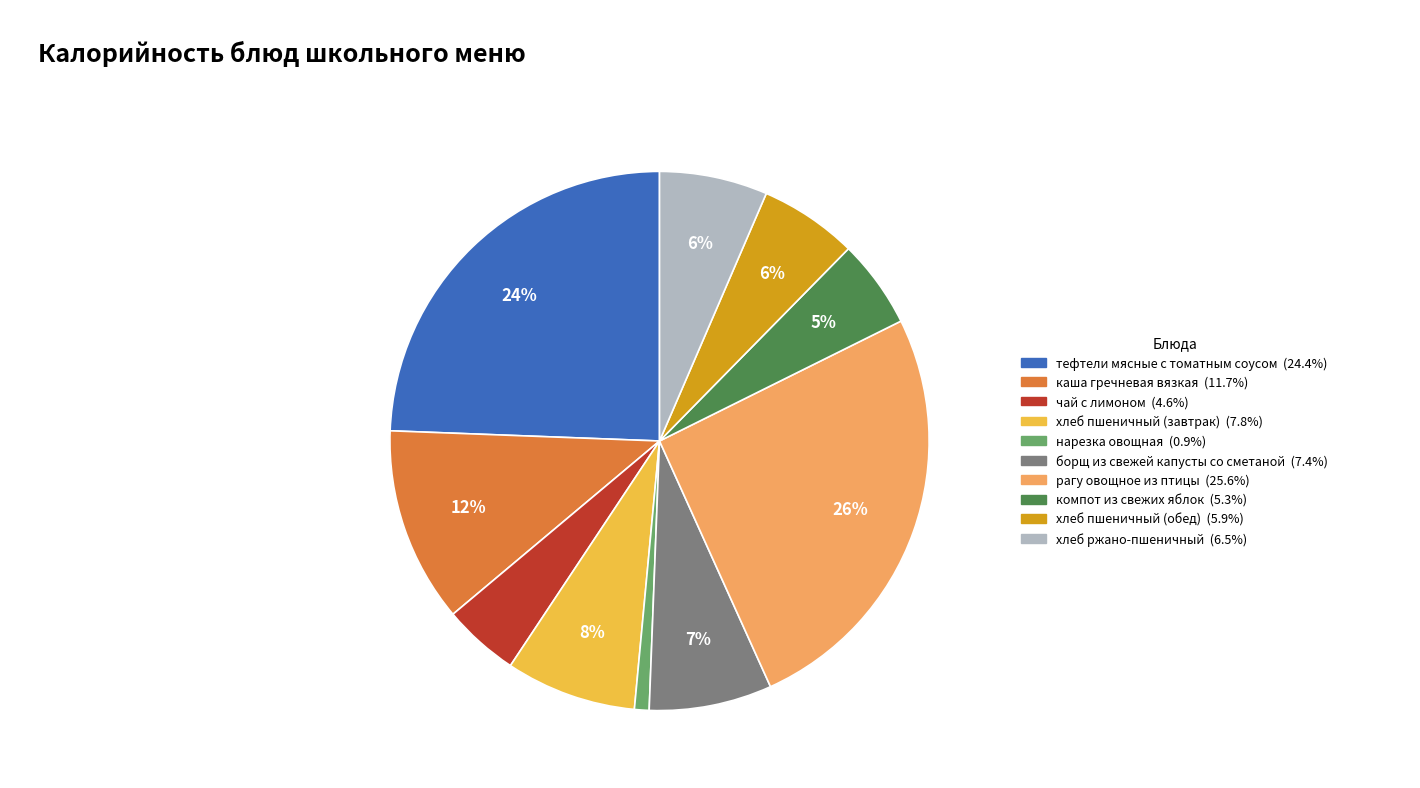

Do хлеб пшеничный (обед) and борщ из свежей капусты со сметаной together represent more than half of the pie?

No